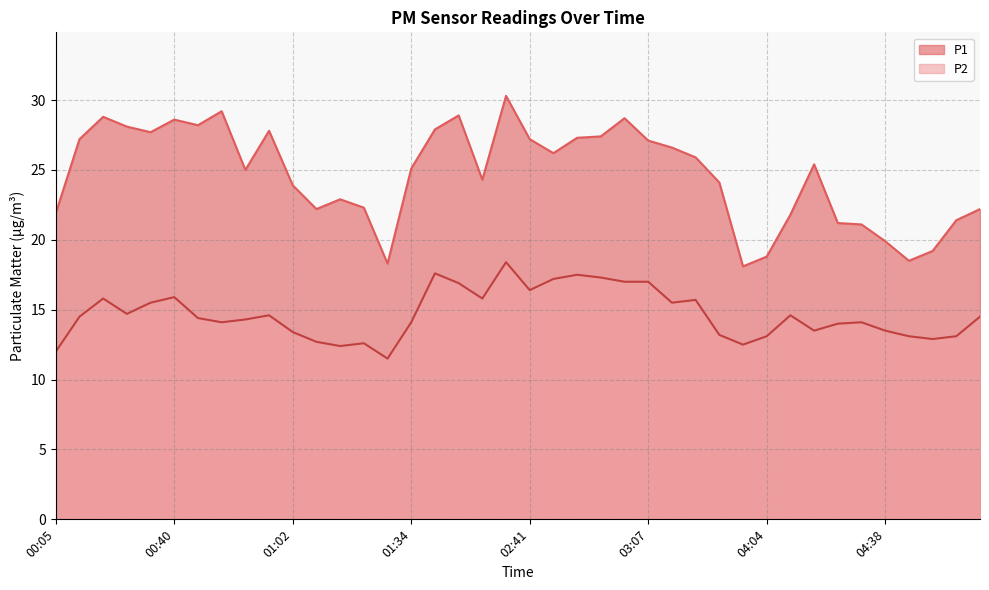

What position from the right is 01:10?

27